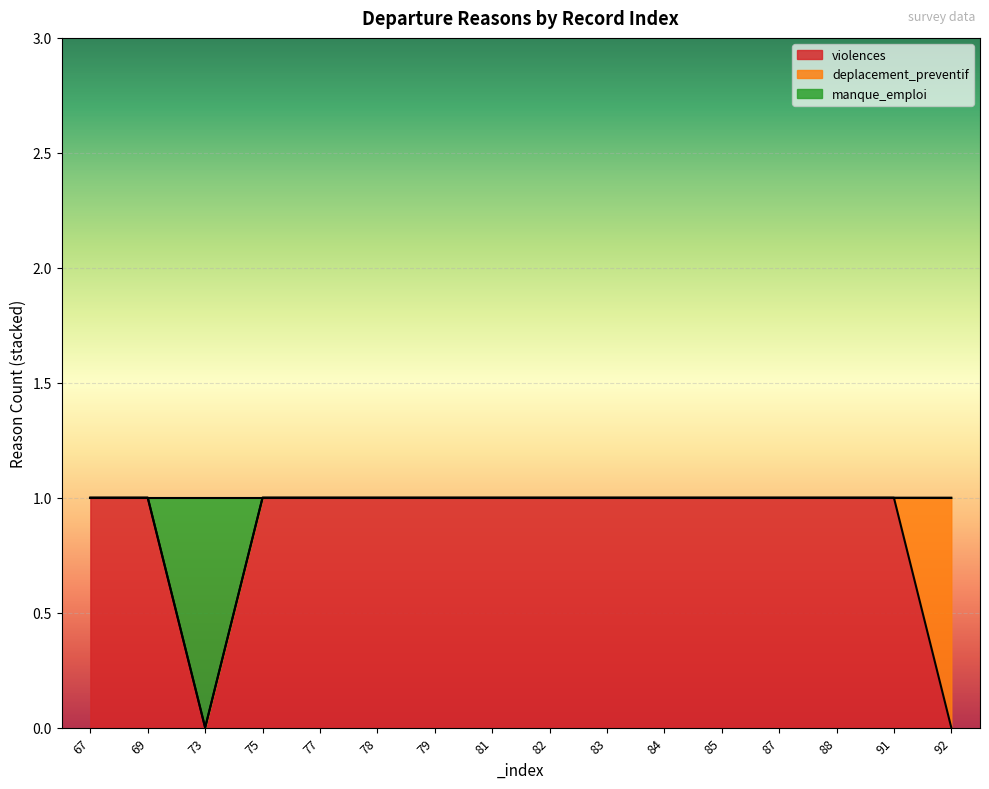

The value of violences at 78 is 2. True or false?

False